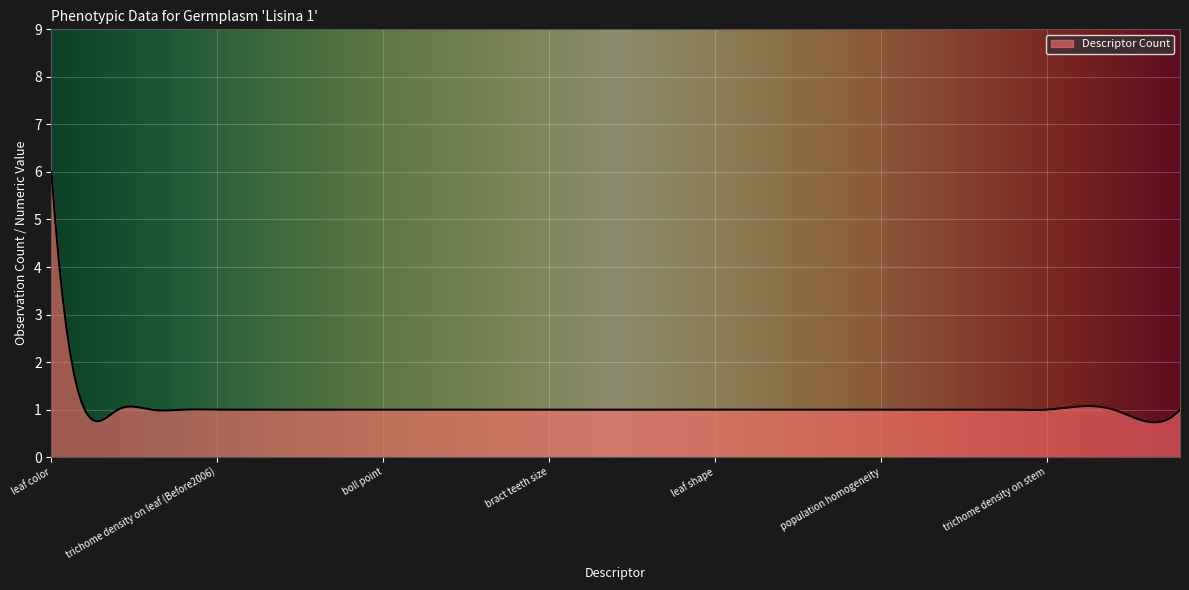

What is the minimum value shown in the chart?

0.7